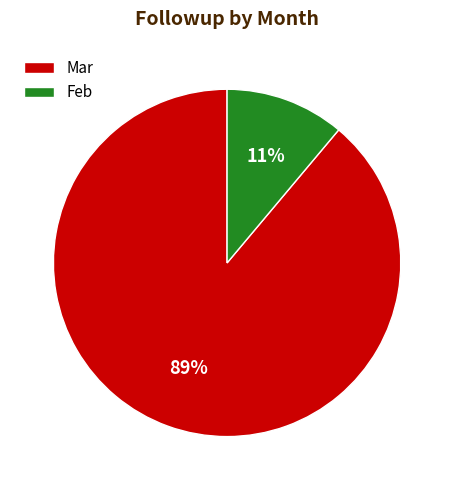

Which category accounts for the majority?

Mar